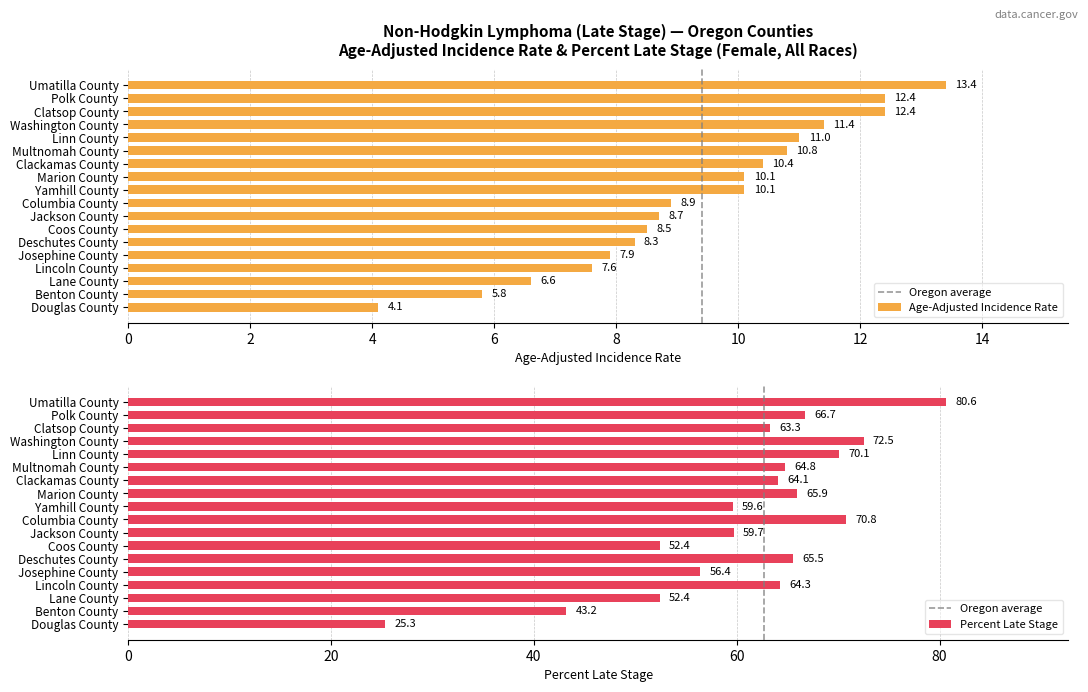

What is the average value?

9.4